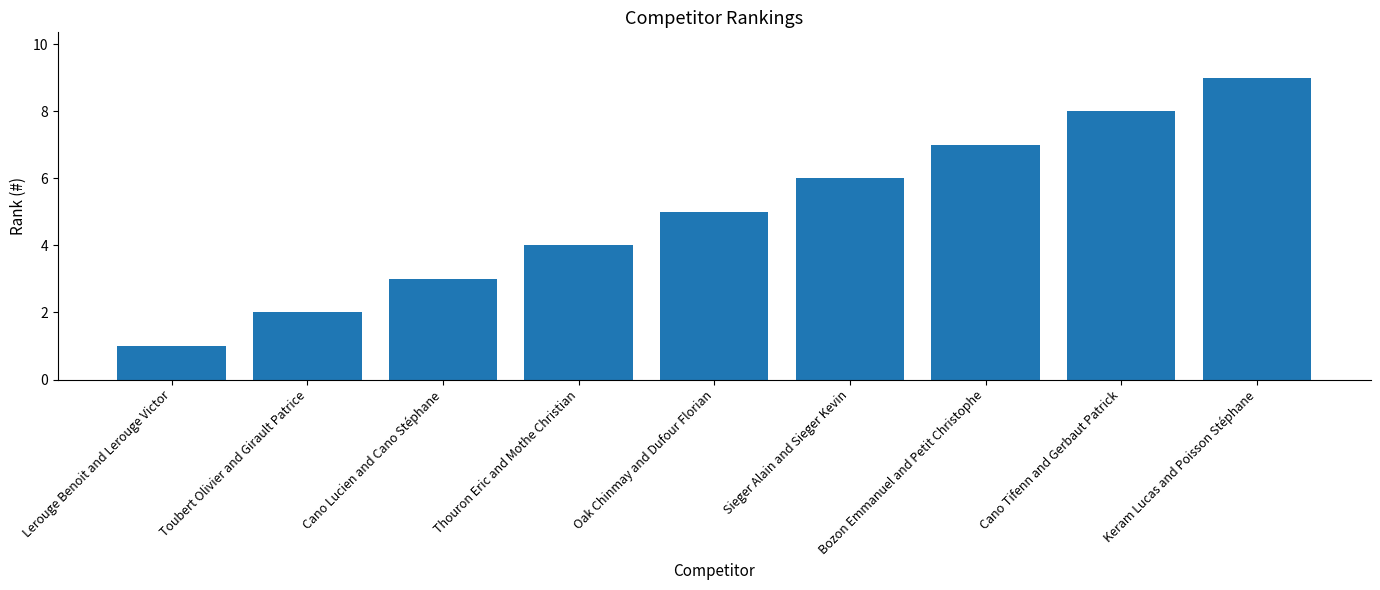

Read the value at Oak Chinmay and Dufour Florian.

5